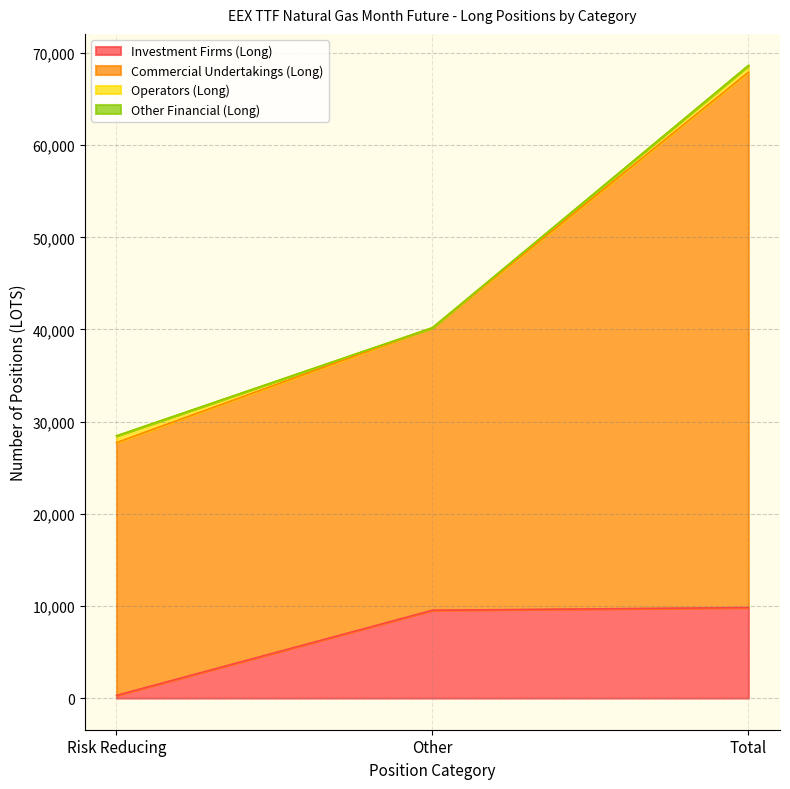

At which category is the sum across all series the highest?

Total